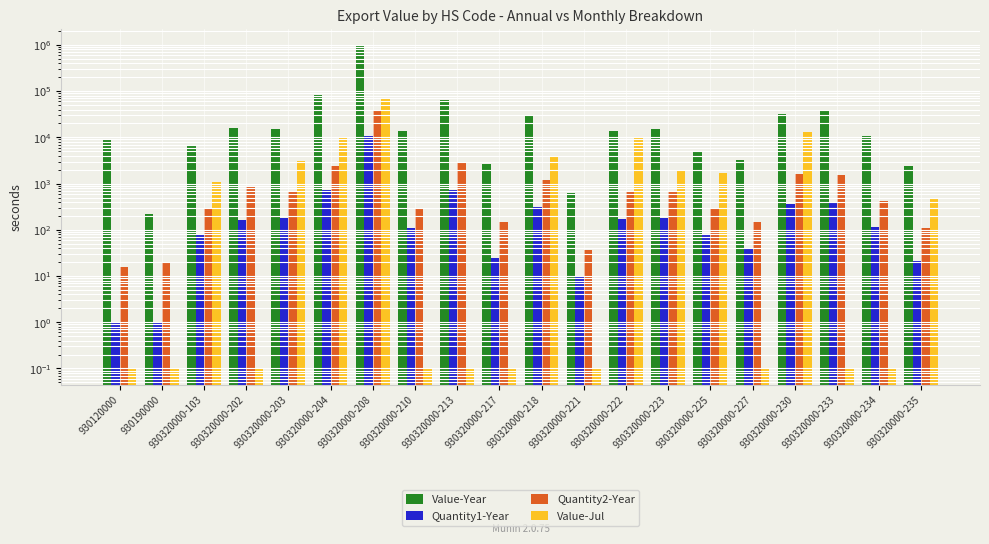

Reading left to right, list all the values displayed in this chart.

Value-Year: 9339.0	220.0	6762.0	15821.0	15142.0	81604.0	991267.0	13647.0	64313.0	2646.0	30054.0	633.0	13404.0	15295.0	4902.0	3304.0	32694.0	37817.0	10499.0	2452.0
Quantity1-Year: 1.0	1.0	80.0	165.0	177.0	739.0	10569.0	111.0	722.0	25.0	315.0	10.0	172.0	182.0	77.0	40.0	364.0	401.0	116.0	21.0
Quantity2-Year: 16.0	20.0	294.0	848.0	665.0	2350.0	39632.0	277.0	2795.0	150.0	1224.0	37.0	664.0	684.0	286.0	151.0	1607.0	1510.0	424.0	110.0
Value-Jul: 0.1	0.1	1065.0	0.1	3140.0	10031.0	68079.0	0.1	0.1	0.1	3724.0	0.1	10073.0	1844.0	1657.0	0.1	12891.0	0.1	0.1	456.0